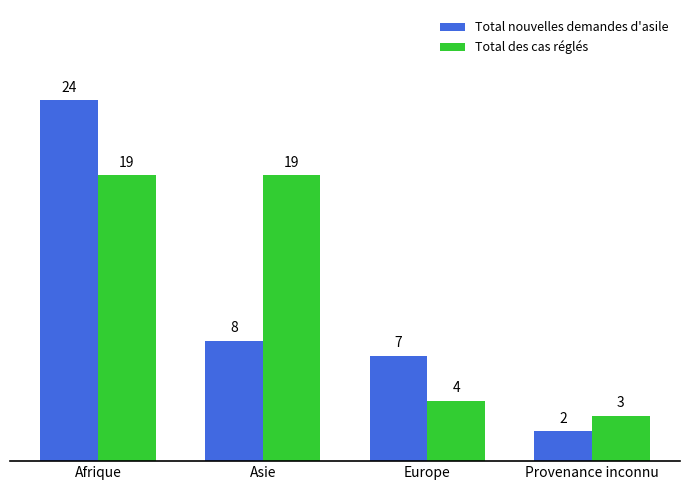

At Asie, list the series in order from largest to smallest.

Total des cas réglés, Total nouvelles demandes d'asile